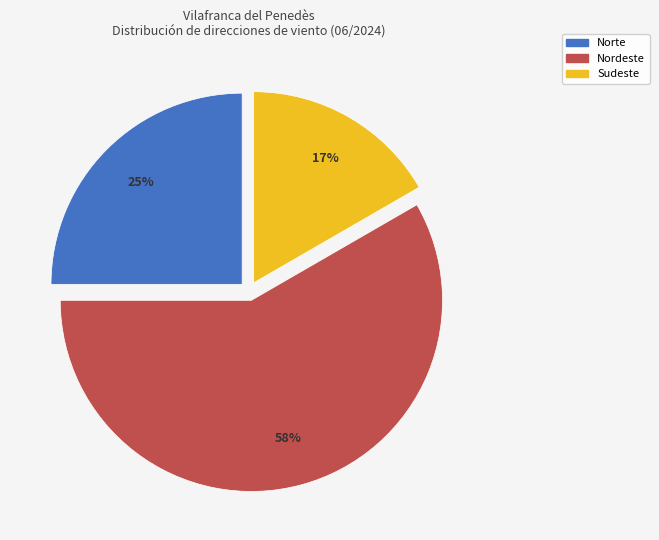

Does any single category account for the majority?

Yes